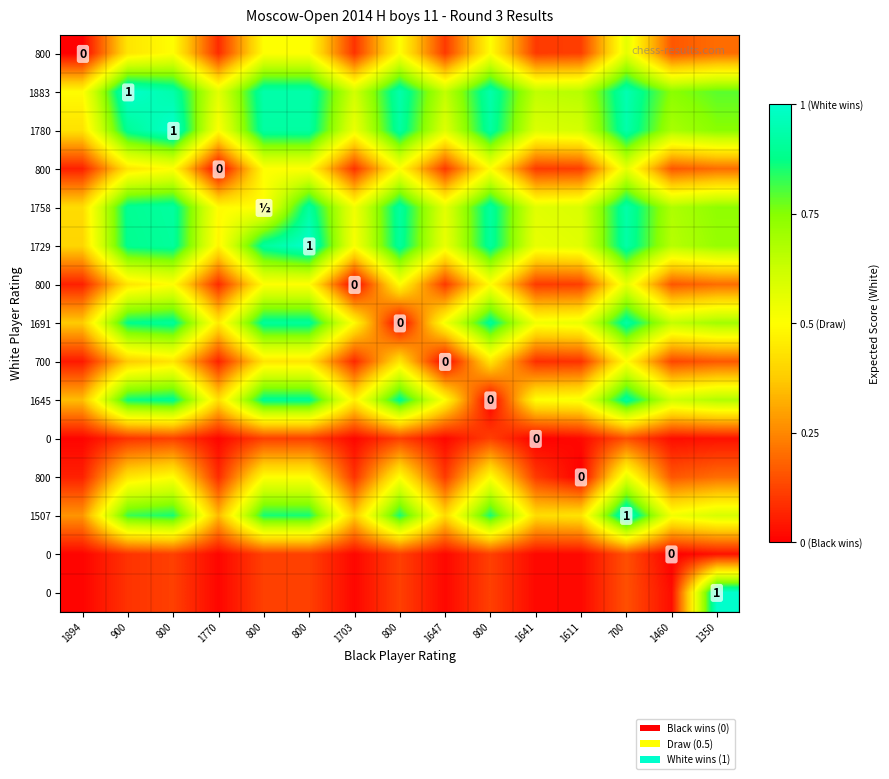

What is the total value across all series at 1647?

4.3